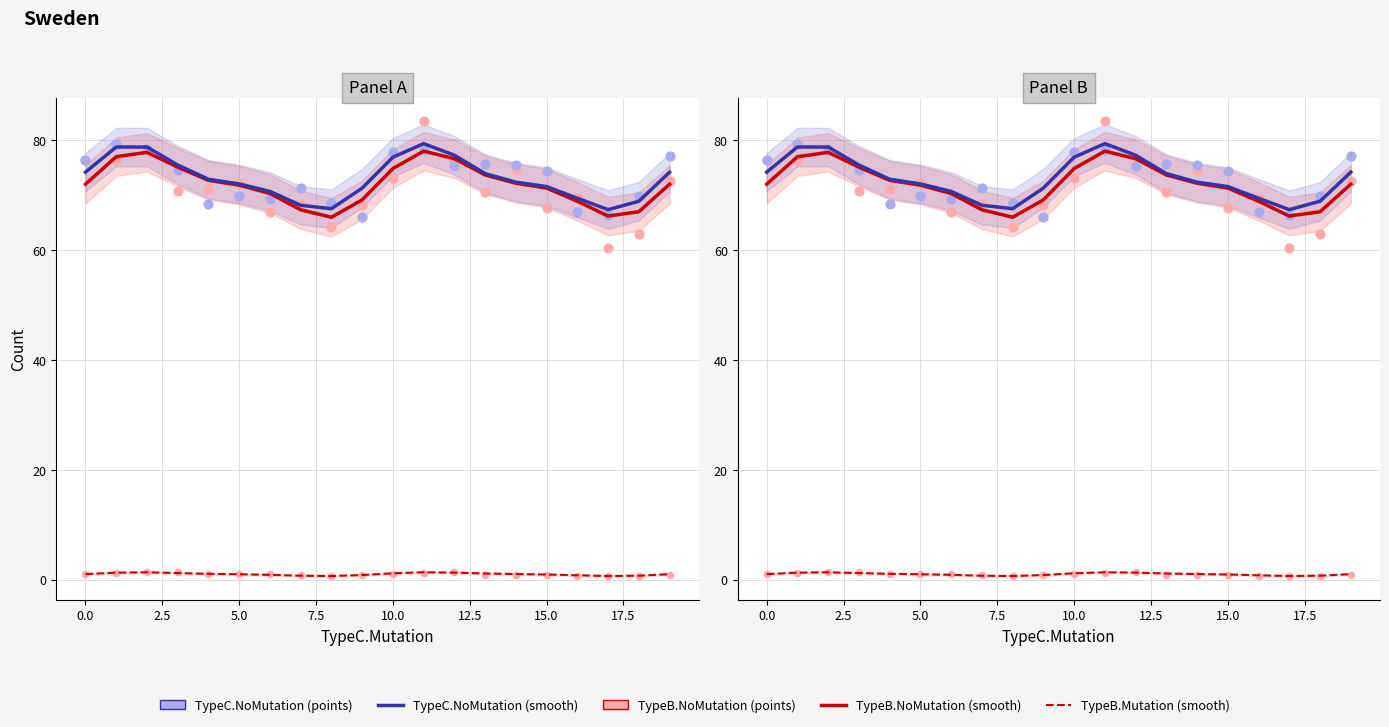

Which series has the largest Y range (max minus min)?

TypeB.NoMutation (points)